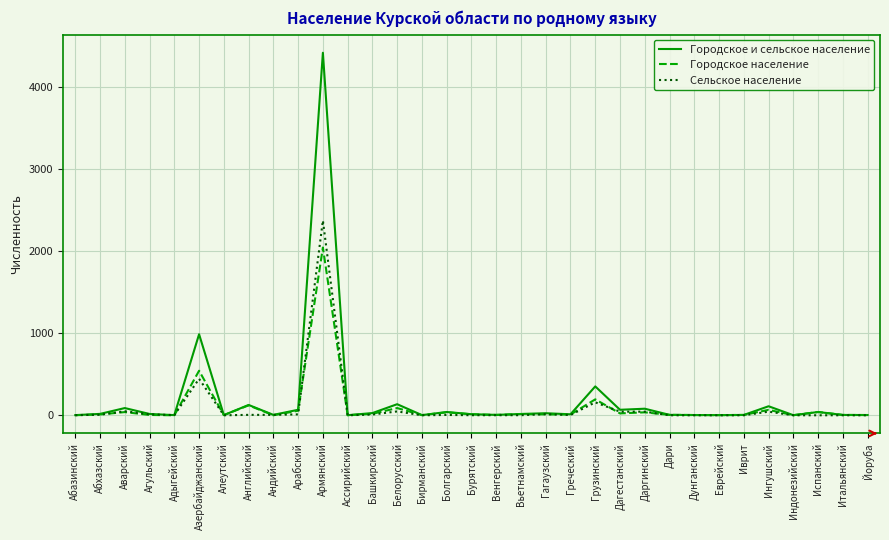

True or false: Городское население has more than 2 interior local peaks.

True